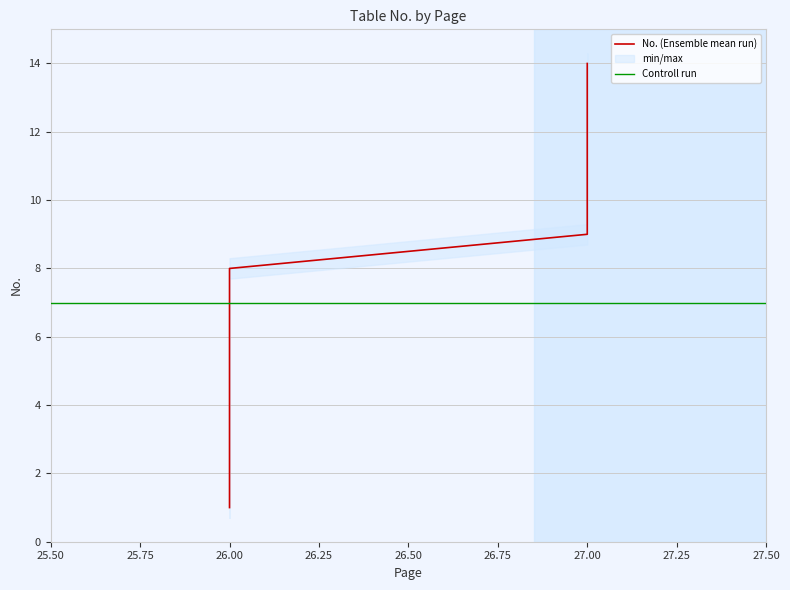

What is the smallest value displayed?

1